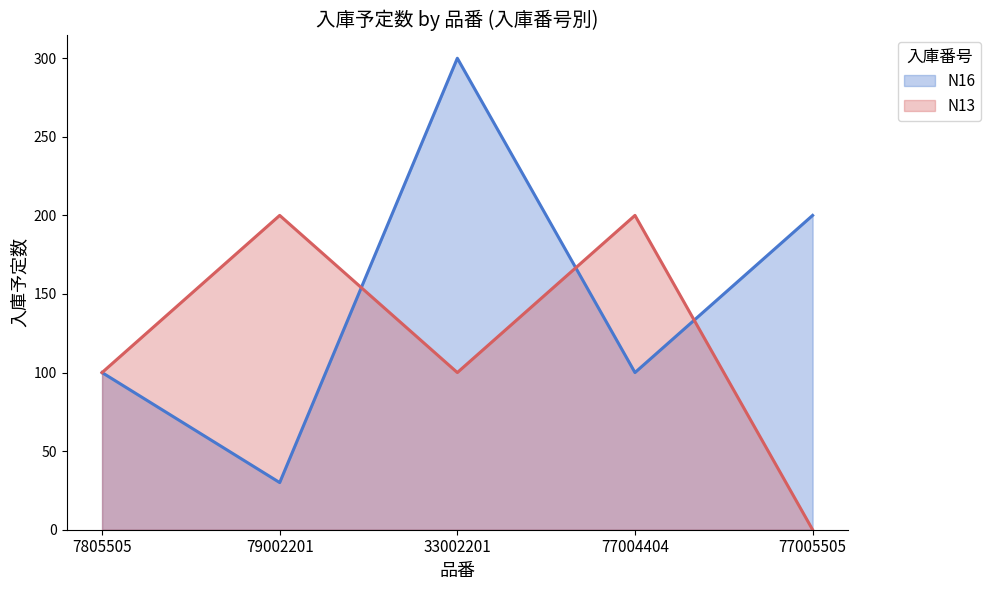

True or false: N13 and N16 intersect in this chart.

True